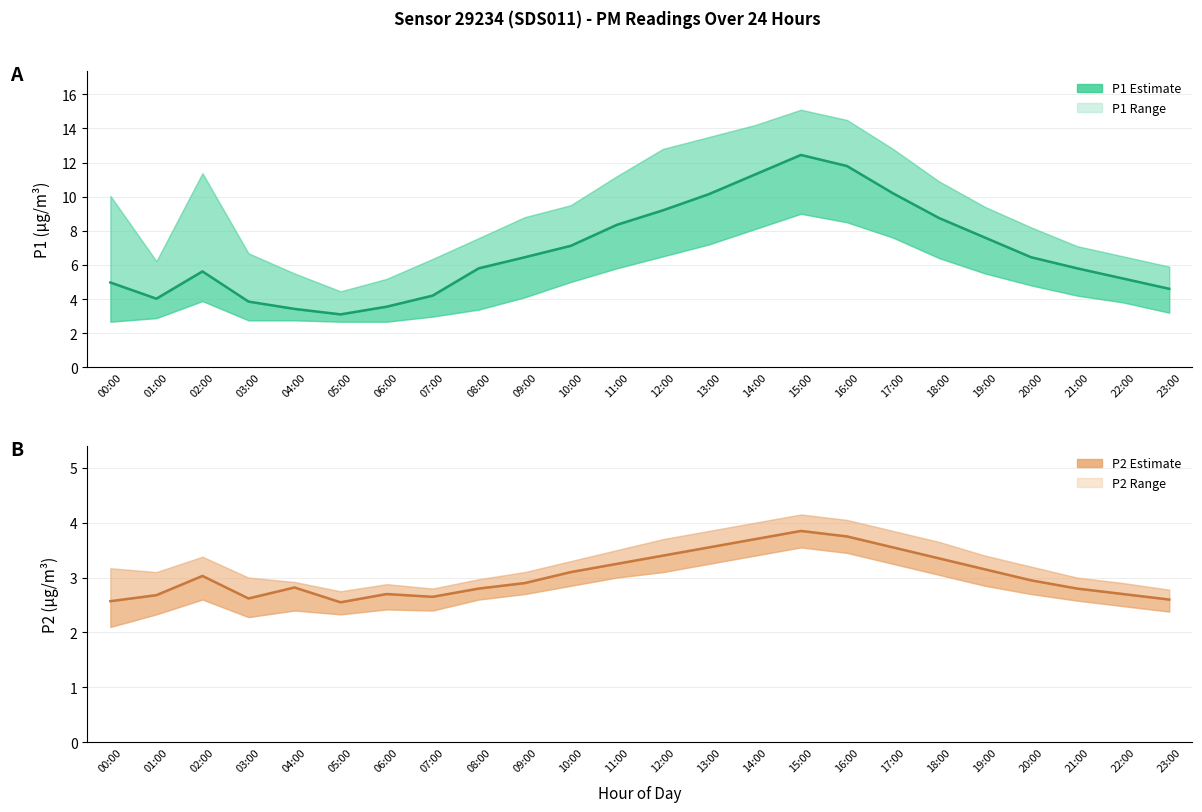

The P1 mean series shows 16.2 at 13:00. True or false?

False